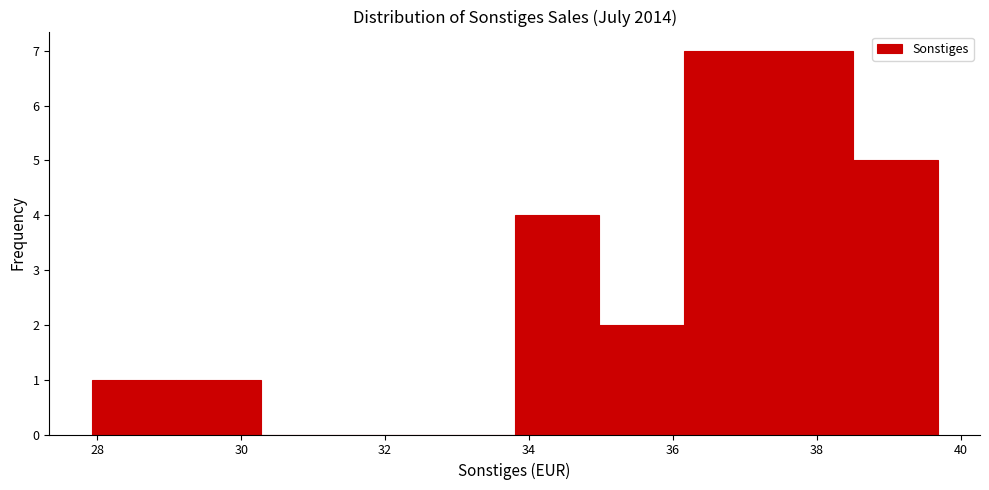

What is the height of the bar covering 36.2 to 37.4 on the x-axis? Neither the bar edges nor the heights are printed on the chart, so give them approximately, as read against the axes.

7